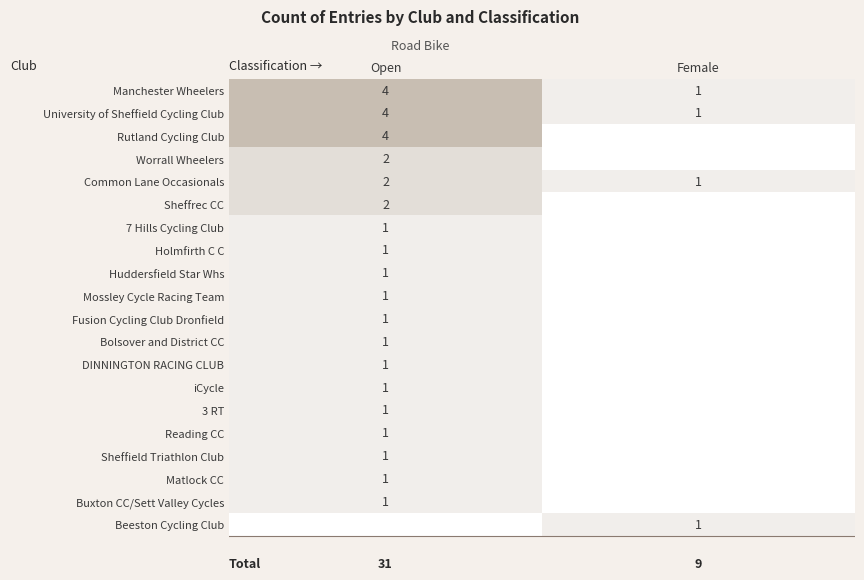

Read the Open value at Huddersfield Star Whs.

1